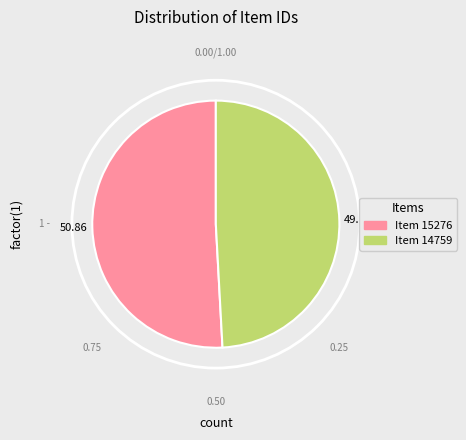

Do Item 14759 and Item 15276 together represent more than half of the pie?

Yes